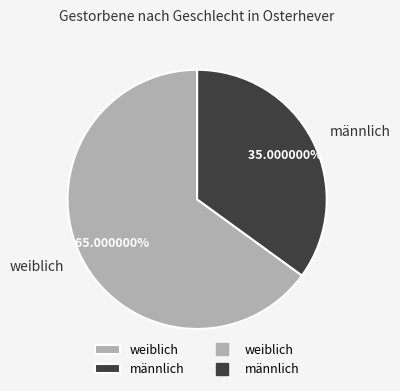

What is the ratio of the value at männlich to the value at weiblich?

0.5